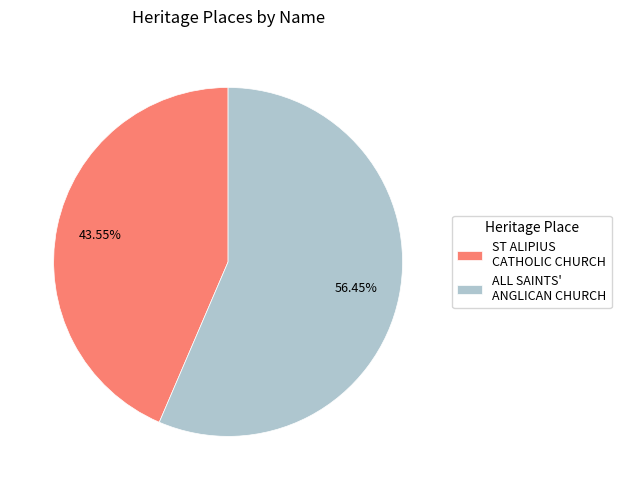

How many slices are in this pie chart?

2